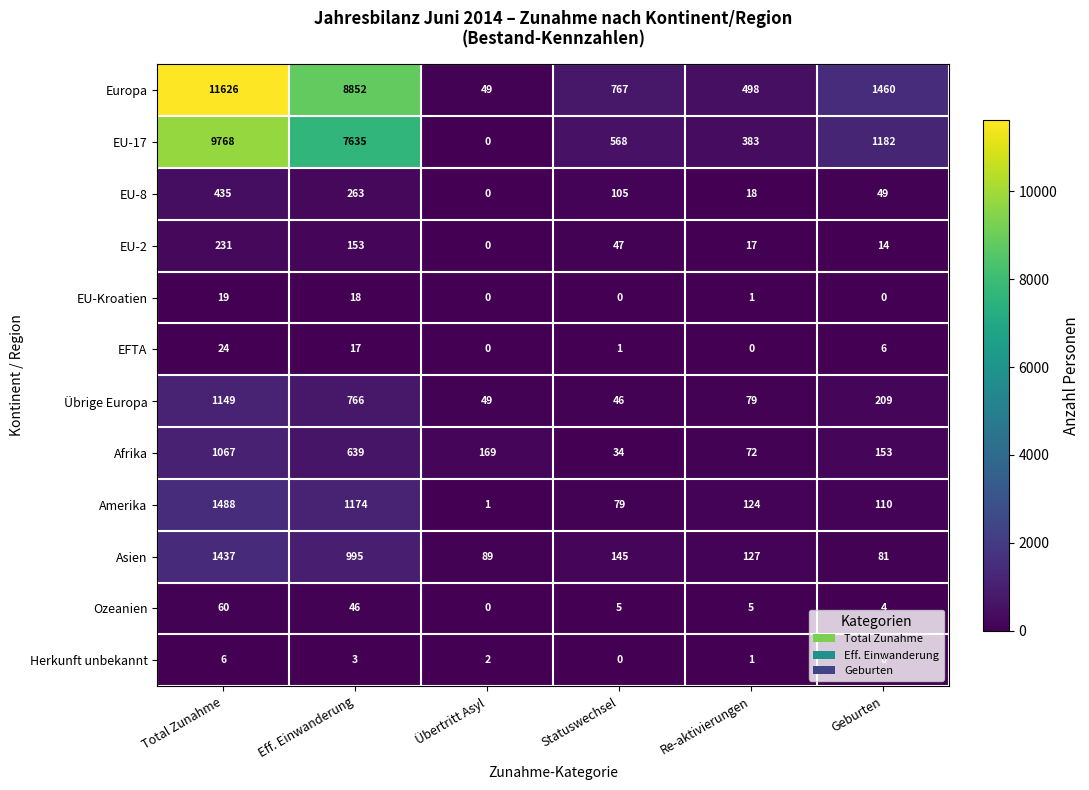

What is the difference between the highest and lowest values at Total Zunahme?

11620